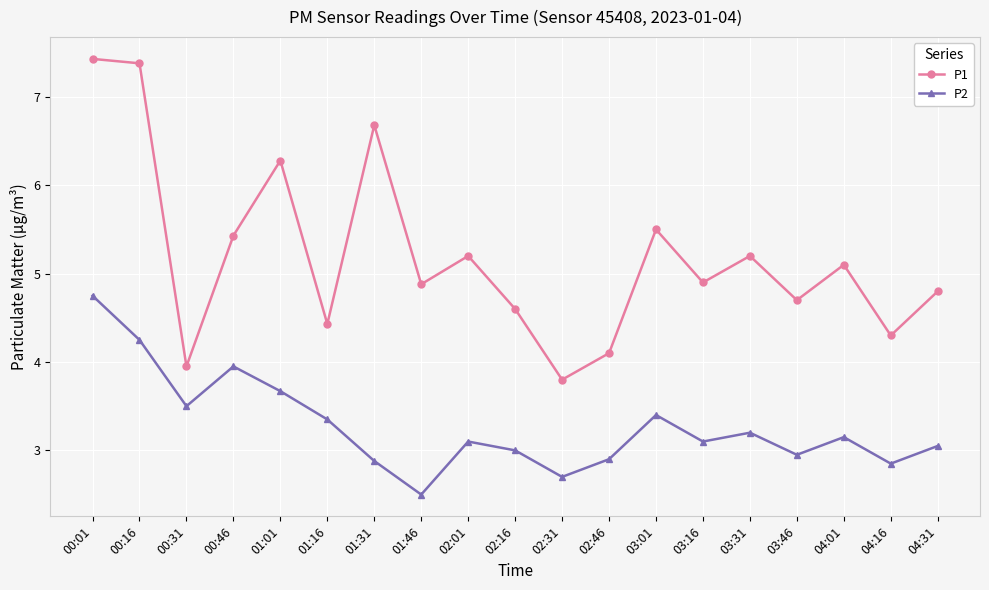

True or false: P1 and P2 intersect in this chart.

False